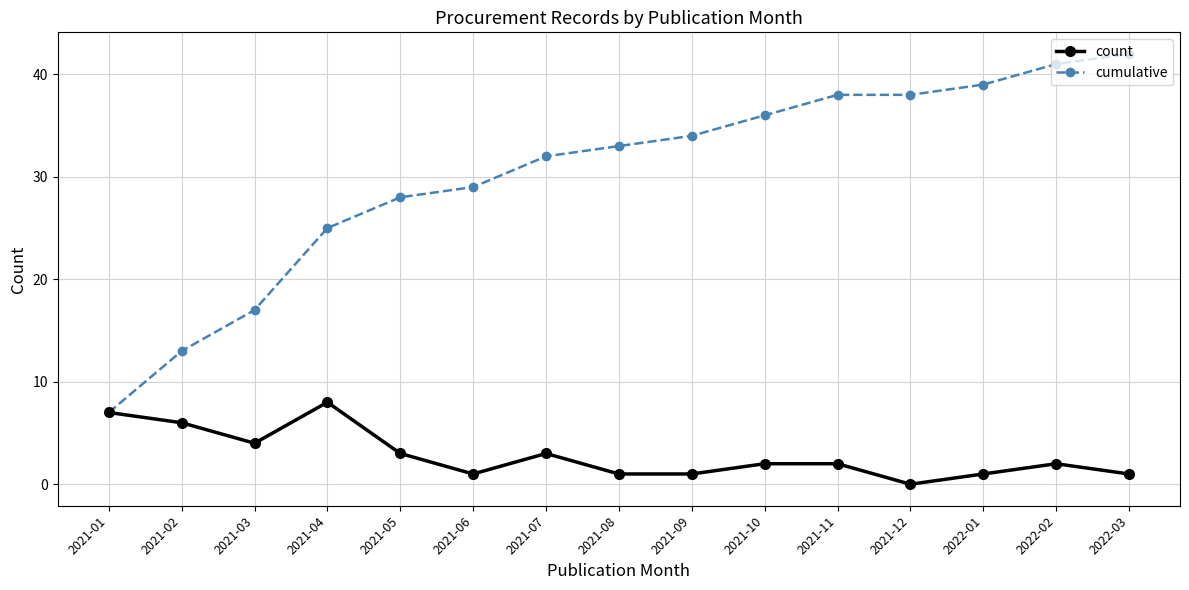

What are all the series names shown in the legend?

count, cumulative